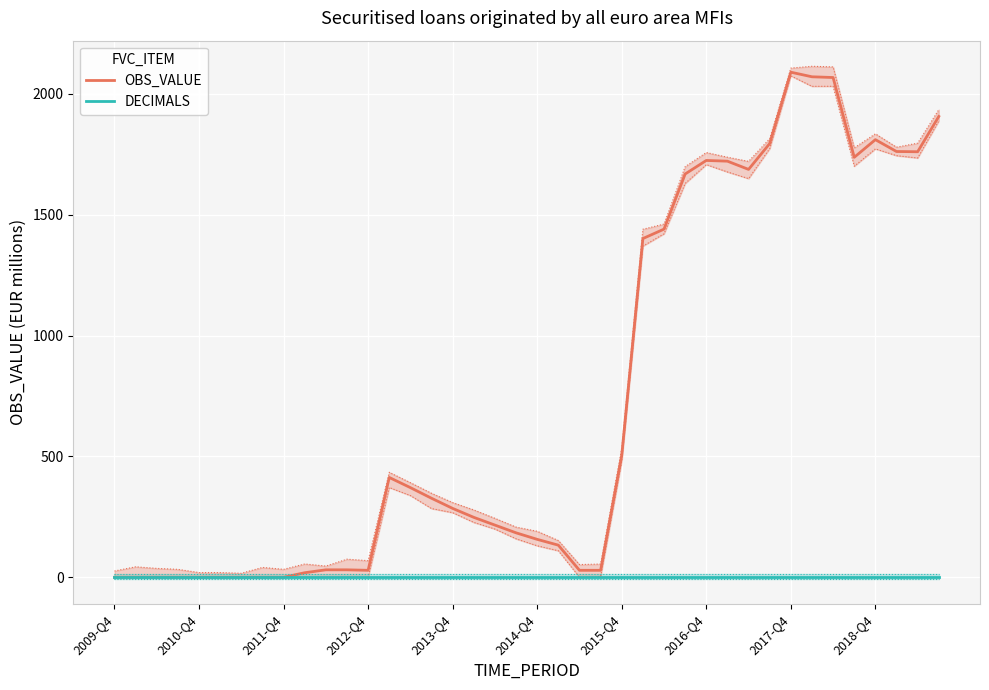

What is the value of the OBS_VALUE point at the 20th from the left?

184